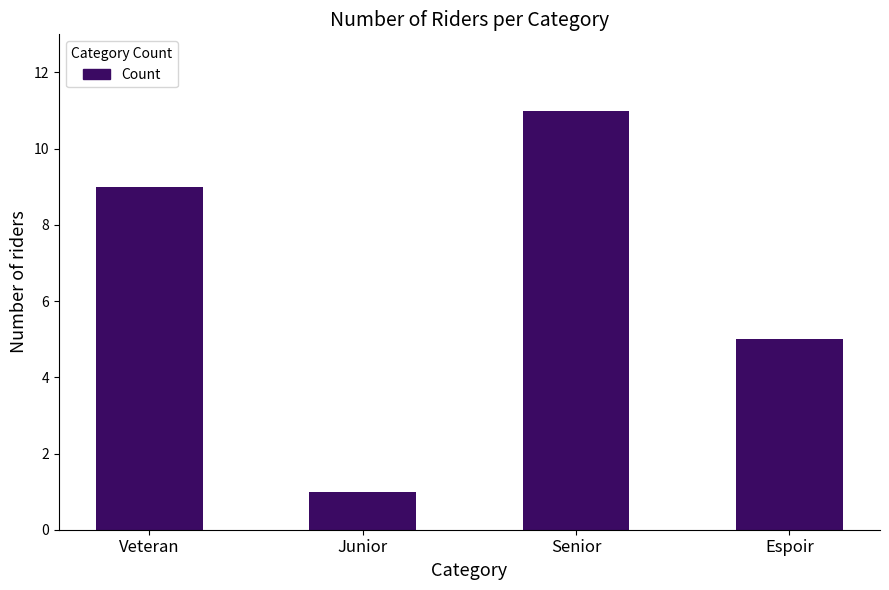

Reading left to right, what are all the values shown in this chart?

9	1	11	5